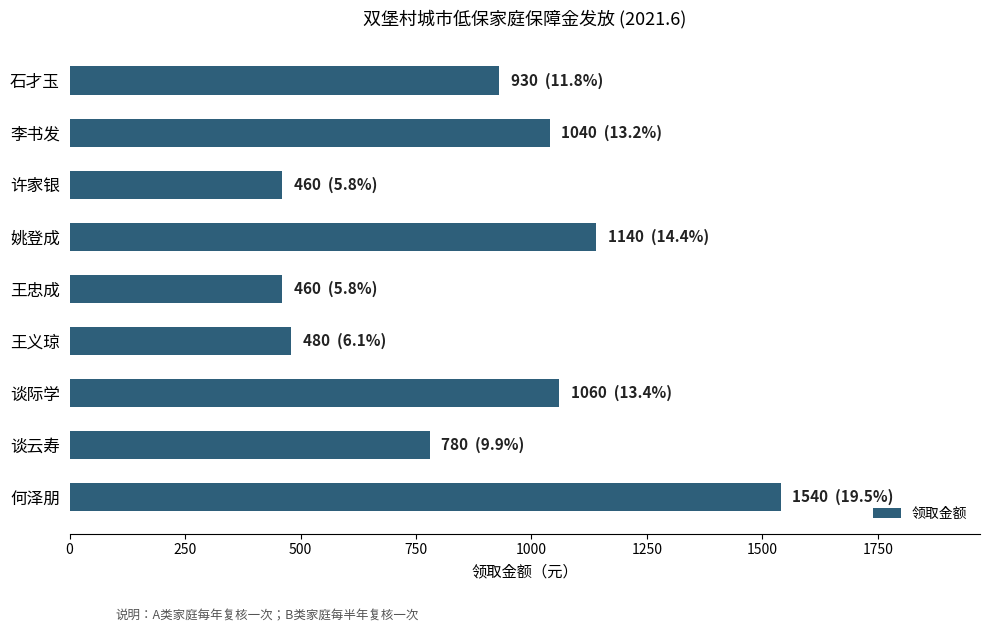

What is the label of the 5th bar from the top?

王忠成